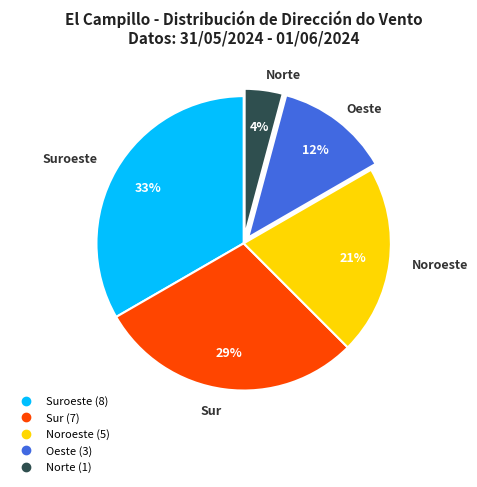

Is there a majority slice in this chart?

No